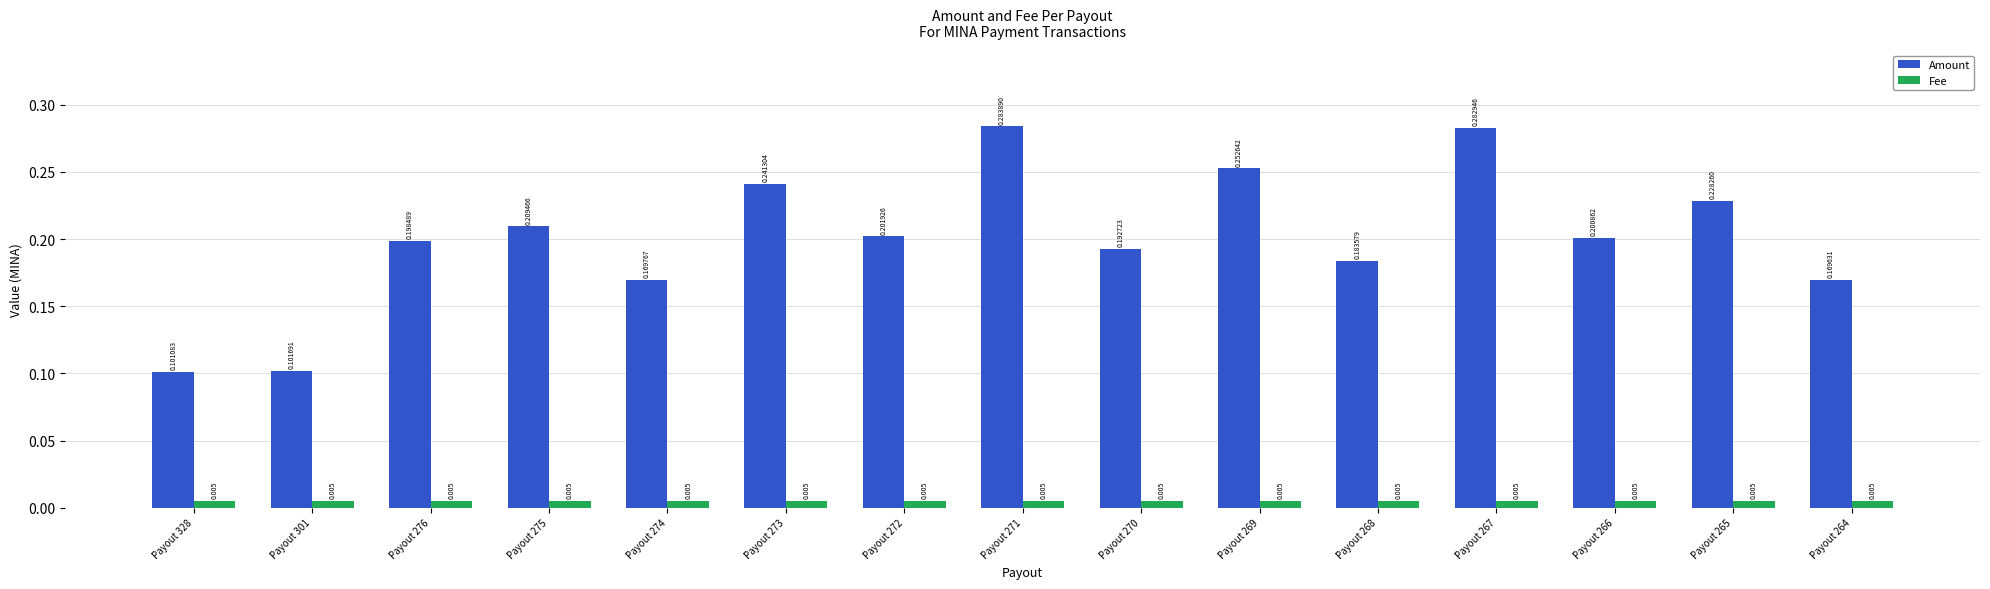

Which series changed the most between Payout 328 and Payout 264?

Amount